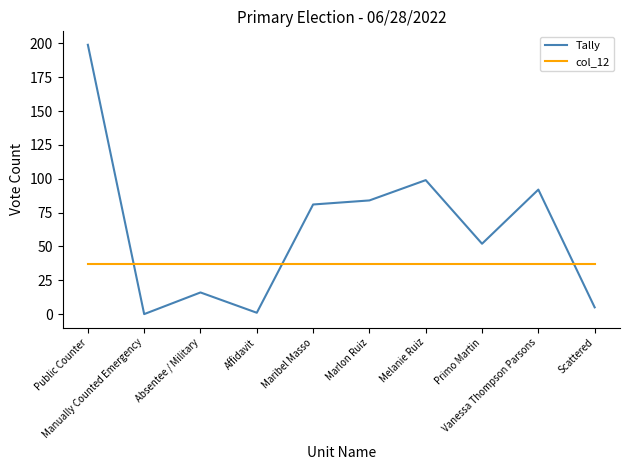

What is the minimum value for col_12?

37